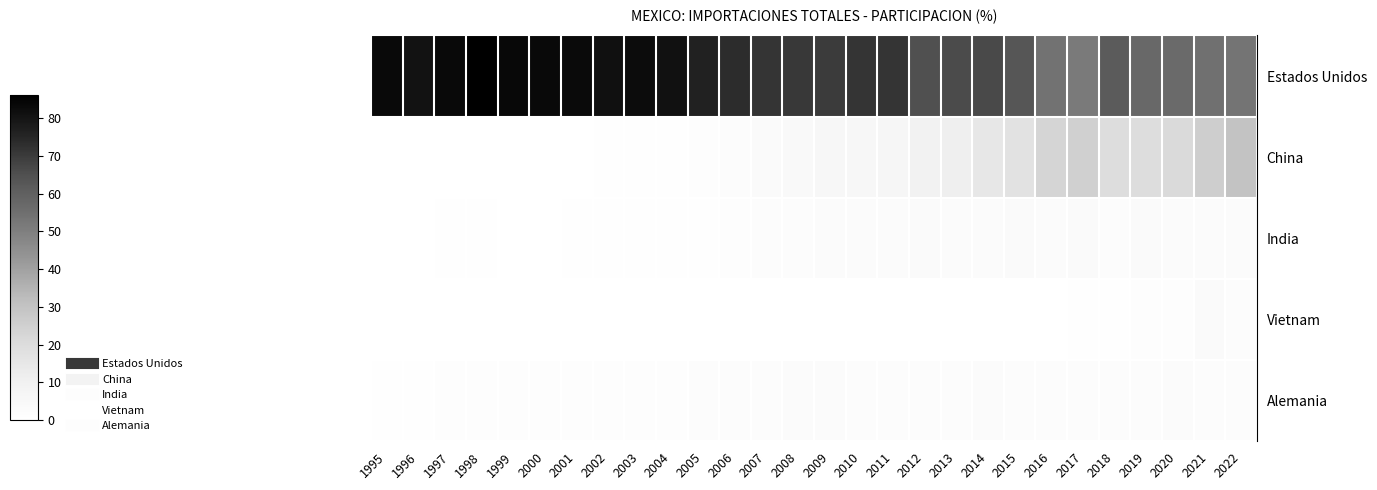

Reading left to right, extract all data points from this chart.

Estados Unidos: 1995=83.3	1996=80.7	1997=83.3	1998=86.2	1999=83.6	2000=83.2	2001=83.1	2002=81.2	2003=82.2	2004=80.9	2005=76.2	2006=73.6	2007=71.5	2008=70.6	2009=69.8	2010=71.4	2011=71.6	2012=65.0	2013=66.0	2014=66.4	2015=63.1	2016=53.9	2017=51.7	2018=61.4	2019=57.6	2020=56.7	2021=54.7	2022=53.3
China: 1995=0.0	1996=0.1	1997=0.0	1998=0.1	1999=0.1	2000=0.2	2001=0.3	2002=0.4	2003=0.5	2004=0.9	2005=1.3	2006=2.1	2007=3.3	2008=4.2	2009=5.2	2010=5.5	2011=6.7	2012=9.2	2013=10.9	2014=14.8	2015=17.0	2016=23.1	2017=24.7	2018=19.8	2019=19.8	2020=20.8	2021=25.7	2022=29.7
India: 1995=0.2	1996=0.1	1997=0.4	1998=0.5	1999=0.3	2000=0.3	2001=0.3	2002=0.5	2003=0.6	2004=0.8	2005=0.8	2006=1.1	2007=1.8	2008=2.3	2009=2.4	2010=2.9	2011=2.9	2012=3.4	2013=2.9	2014=2.5	2015=3.2	2016=2.9	2017=3.5	2018=2.0	2019=3.4	2020=2.6	2021=2.8	2022=2.8
Vietnam: 1995=0.0	1996=0.0	1997=0.0	1998=0.0	1999=0.0	2000=0.0	2001=0.0	2002=0.0	2003=0.0	2004=0.0	2005=0.0	2006=0.0	2007=0.1	2008=0.1	2009=0.1	2010=0.1	2011=0.1	2012=0.1	2013=0.1	2014=0.1	2015=0.1	2016=0.2	2017=0.5	2018=0.7	2019=1.2	2020=1.6	2021=3.4	2022=2.1
Alemania: 1995=0.3	1996=0.7	1997=1.5	1998=1.5	1999=1.4	2000=1.5	2001=1.4	2002=1.3	2003=1.6	2004=1.6	2005=1.9	2006=2.0	2007=2.3	2008=2.7	2009=2.7	2010=2.3	2011=1.8	2012=1.9	2013=1.9	2014=2.5	2015=1.9	2016=2.1	2017=2.3	2018=2.1	2019=2.2	2020=2.9	2021=1.9	2022=1.7